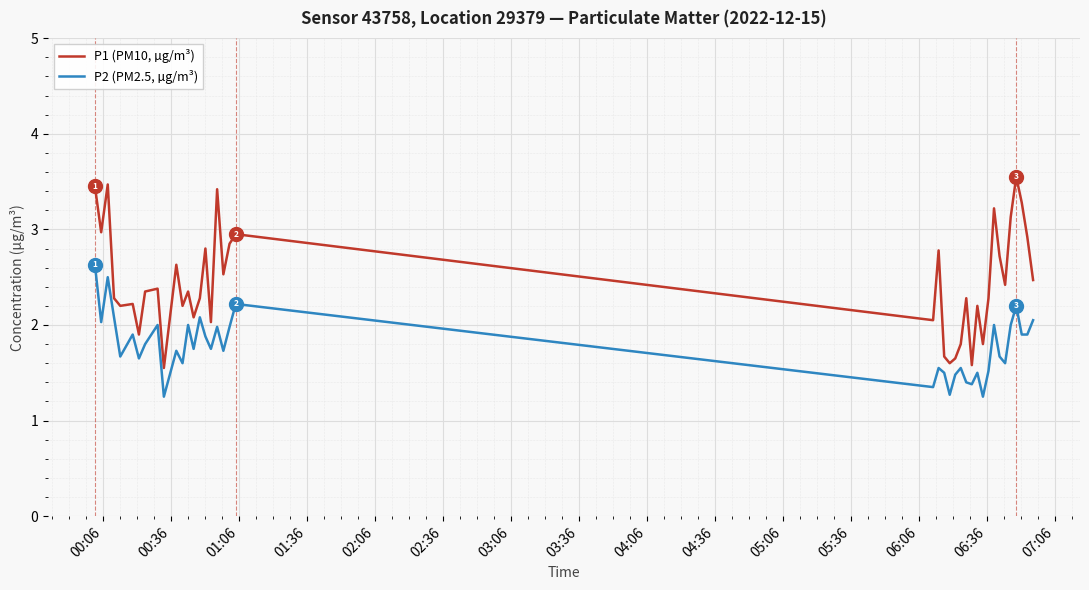

Which series has the widest spread of values?

P1 (PM10, µg/m³)